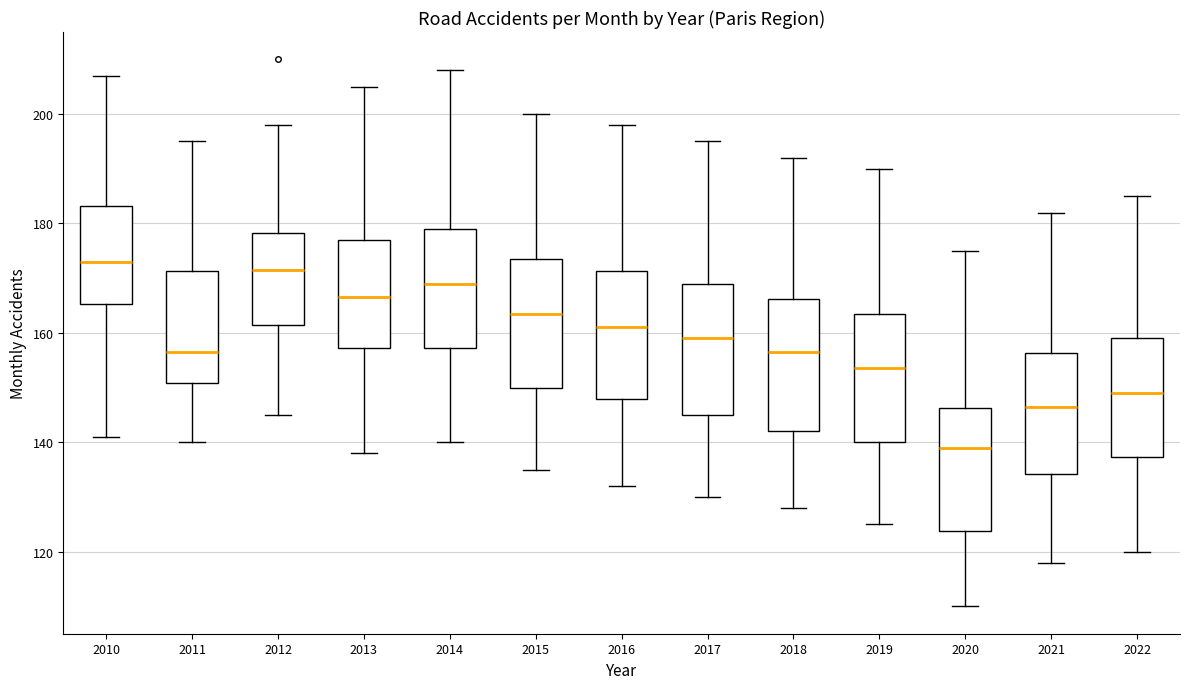

Reading left to right, read every box against the y-axis: the position of its median line, the range the box covers, and the ends of its whiskers. The values are not printed on the chart, so give them approximately, as read against the axis.

2010: median 174, box 166 to 184, whiskers 142 to 208
2011: median 156, box 150 to 172, whiskers 140 to 196
2012: median 172, box 162 to 178, whiskers 146 to 198
2013: median 166, box 158 to 178, whiskers 138 to 206
2014: median 170, box 158 to 180, whiskers 140 to 208
2015: median 164, box 150 to 174, whiskers 136 to 200
2016: median 162, box 148 to 172, whiskers 132 to 198
2017: median 160, box 146 to 170, whiskers 130 to 196
2018: median 156, box 142 to 166, whiskers 128 to 192
2019: median 154, box 140 to 164, whiskers 126 to 190
2020: median 140, box 124 to 146, whiskers 110 to 176
2021: median 146, box 134 to 156, whiskers 118 to 182
2022: median 150, box 138 to 160, whiskers 120 to 186